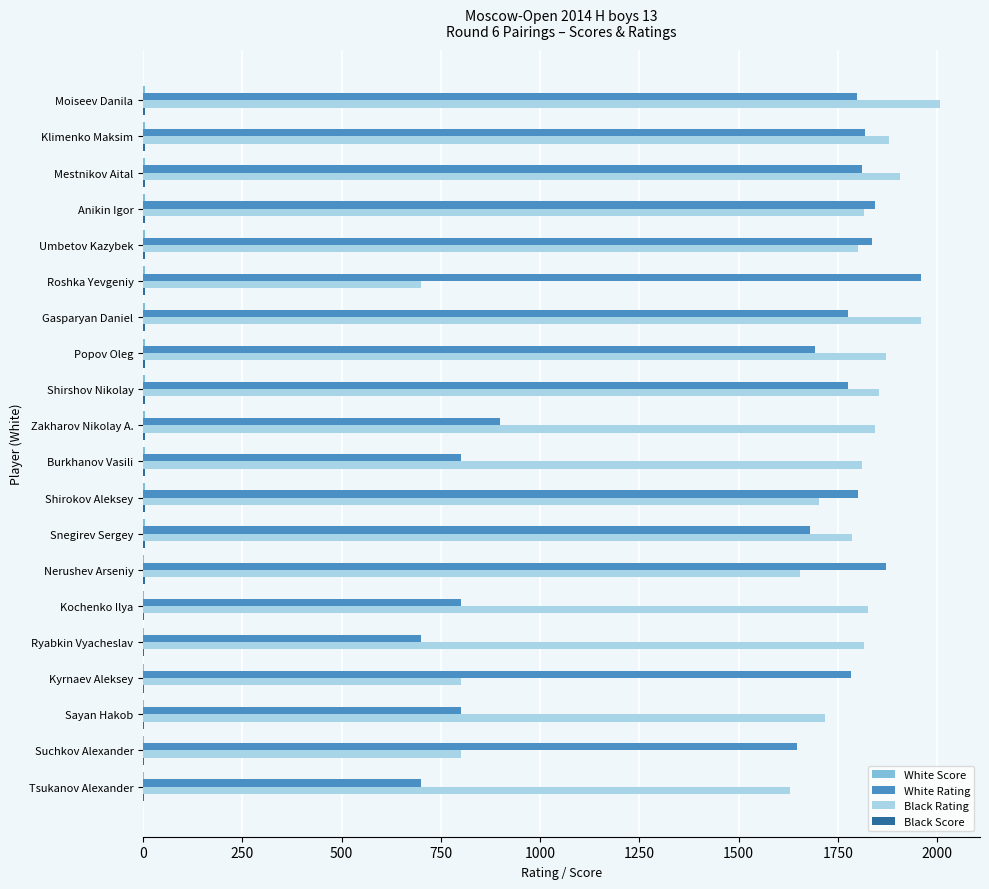

Which series has the largest total across all categories?

Black Rating